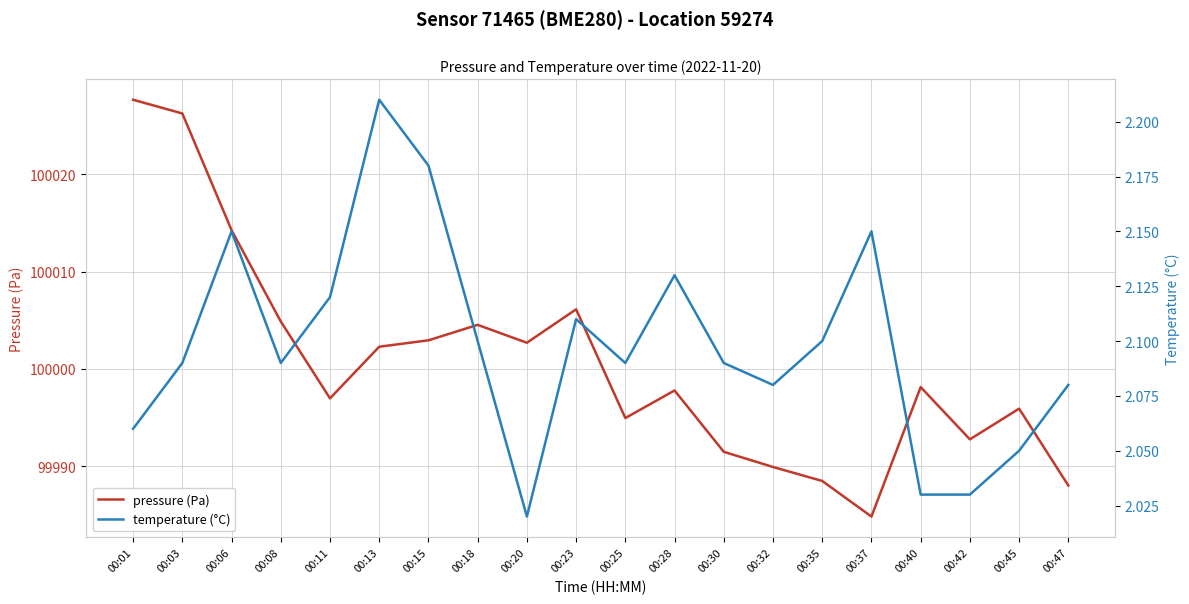

What is the approximate value of pressure (Pa) at 00:40?

99998.1